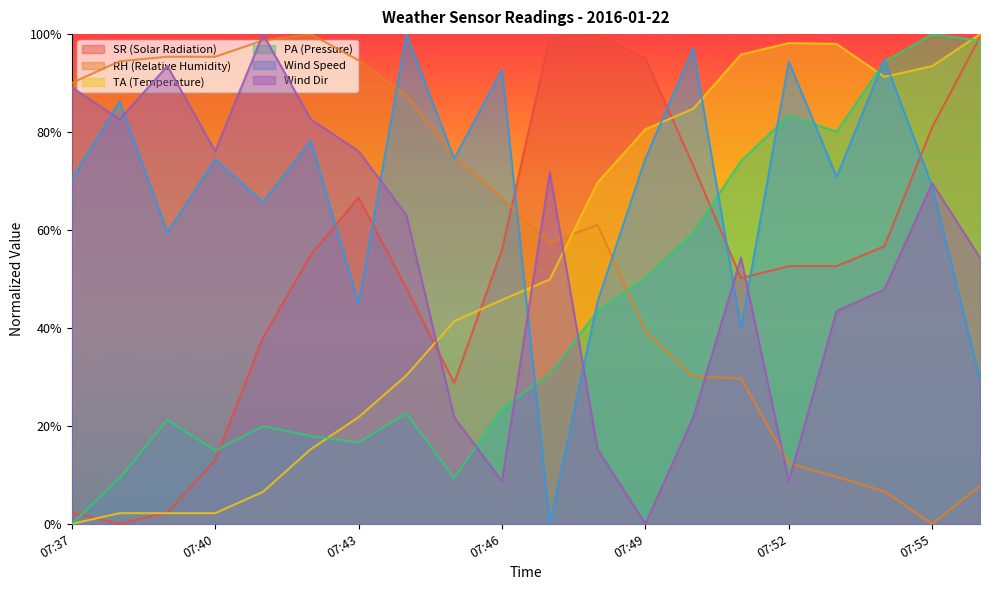

Reading left to right, transcribe all the data shown in this chart.

SR (Solar Radiation): 07:37=2.3	07:38=0.0	07:39=2.4	07:40=13.0	07:41=38.1	07:42=54.9	07:43=66.7	07:44=48.1	07:45=28.8	07:46=56.0	07:47=99.3	07:48=100.0	07:49=95.0	07:50=73.2	07:51=50.2	07:52=52.6	07:53=52.6	07:54=56.7	07:55=81.0	07:56=99.4
RH (Relative Humidity): 07:37=90.0	07:38=94.5	07:39=95.4	07:40=95.4	07:41=98.7	07:42=100.0	07:43=94.7	07:44=87.4	07:45=74.9	07:46=66.6	07:47=57.4	07:48=61.1	07:49=39.3	07:50=30.1	07:51=29.7	07:52=12.4	07:53=9.6	07:54=6.6	07:55=0.0	07:56=7.7
TA (Temperature): 07:37=0.0	07:38=2.2	07:39=2.2	07:40=2.2	07:41=6.5	07:42=15.2	07:43=21.8	07:44=30.3	07:45=41.4	07:46=45.7	07:47=49.9	07:48=69.7	07:49=80.6	07:50=84.8	07:51=95.8	07:52=98.2	07:53=98.0	07:54=91.3	07:55=93.5	07:56=100.0
PA (Pressure): 07:37=0.0	07:38=9.3	07:39=21.3	07:40=15.0	07:41=19.9	07:42=17.9	07:43=16.6	07:44=22.6	07:45=9.3	07:46=23.6	07:47=30.6	07:48=43.5	07:49=50.2	07:50=59.5	07:51=74.1	07:52=83.4	07:53=80.1	07:54=94.4	07:55=100.0	07:56=98.7
Wind Speed: 07:37=70.4	07:38=86.2	07:39=59.5	07:40=74.5	07:41=65.7	07:42=78.2	07:43=45.0	07:44=100.0	07:45=74.6	07:46=92.8	07:47=0.0	07:48=45.4	07:49=74.6	07:50=97.1	07:51=40.0	07:52=94.4	07:53=70.9	07:54=94.8	07:55=69.0	07:56=29.4
Wind Dir: 07:37=89.1	07:38=82.6	07:39=93.5	07:40=76.1	07:41=100.0	07:42=82.6	07:43=76.1	07:44=63.0	07:45=21.7	07:46=8.7	07:47=71.7	07:48=15.2	07:49=0.0	07:50=21.7	07:51=54.3	07:52=8.7	07:53=43.5	07:54=47.8	07:55=69.6	07:56=54.3